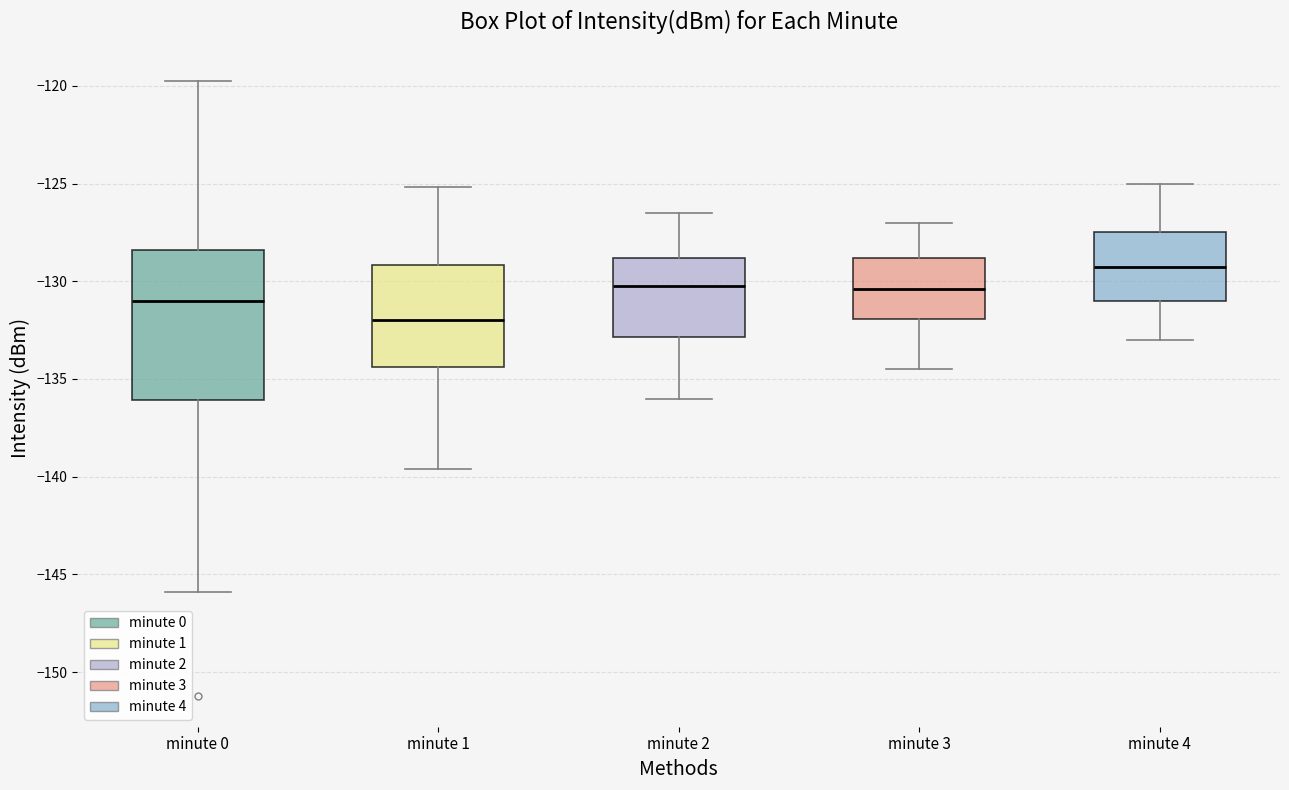

Which box has the highest median line?

minute 4